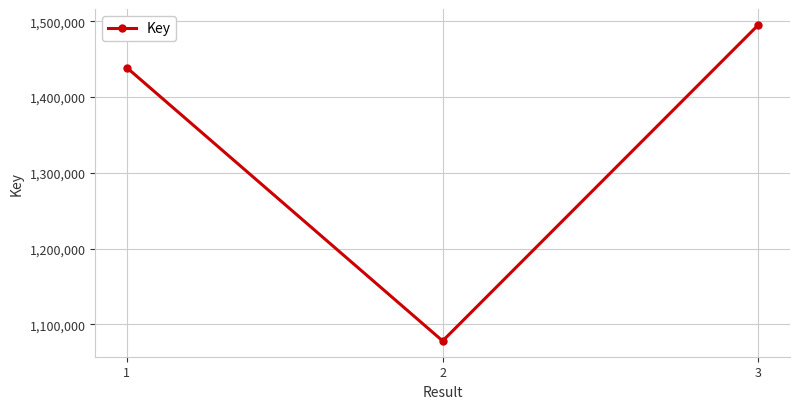

How many values are between 1078072 and 1495210?

3